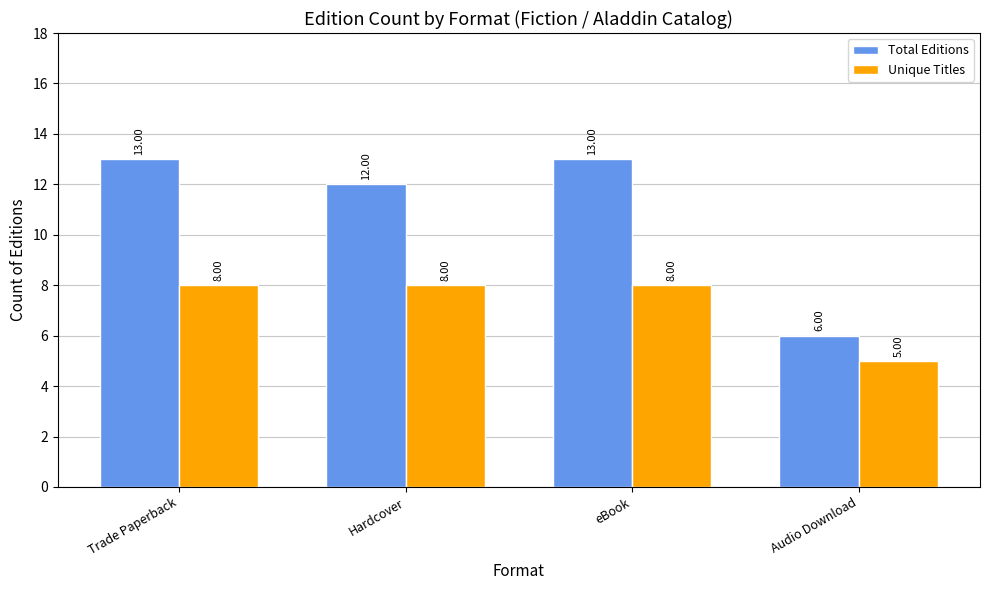

The Unique Titles series shows 8 at Hardcover. True or false?

True